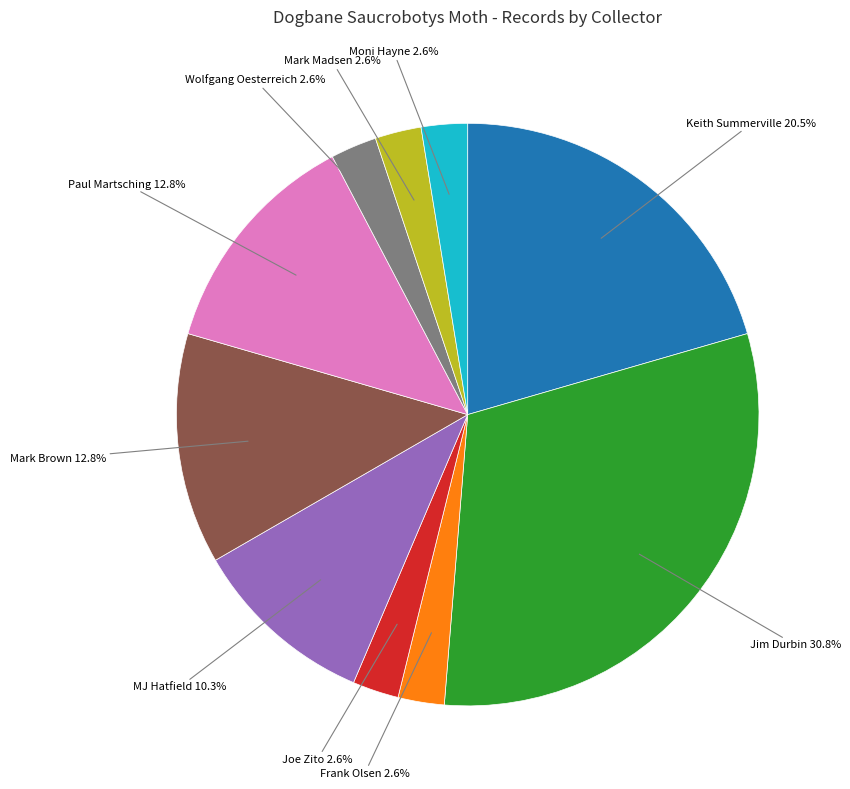

Is there a majority slice in this chart?

No